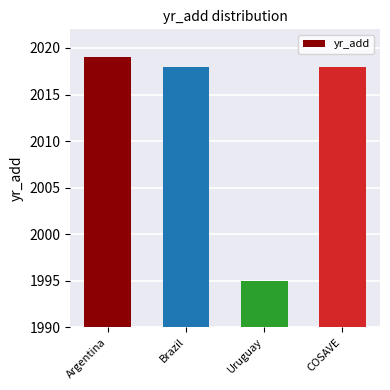

Which category has the highest value across all series?

Argentina